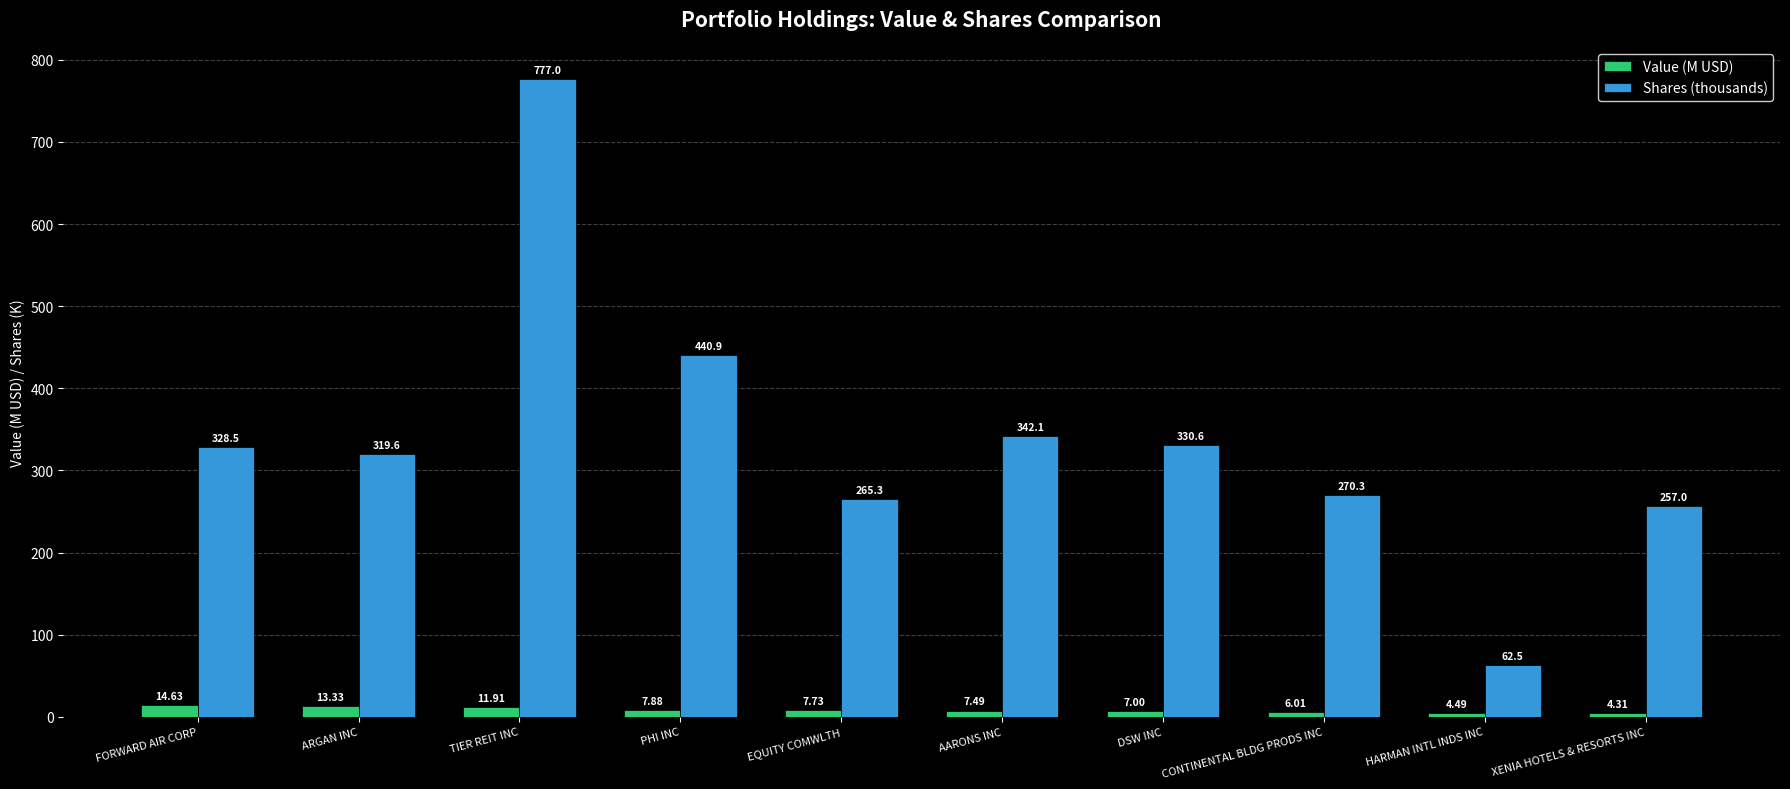

List the series in order of their overall mean, highest first.

Shares (thousands), Value (M USD)